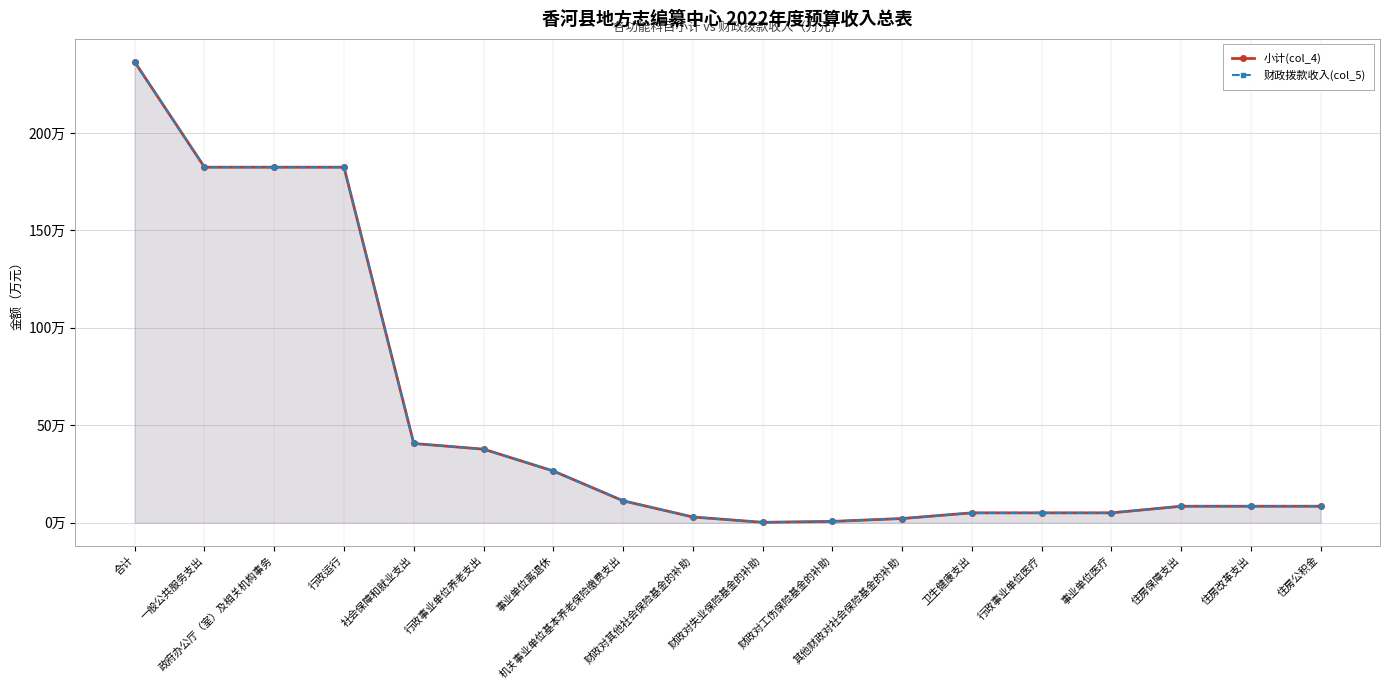

What are all the series names shown in the legend?

小计(col_4), 财政拨款收入(col_5)